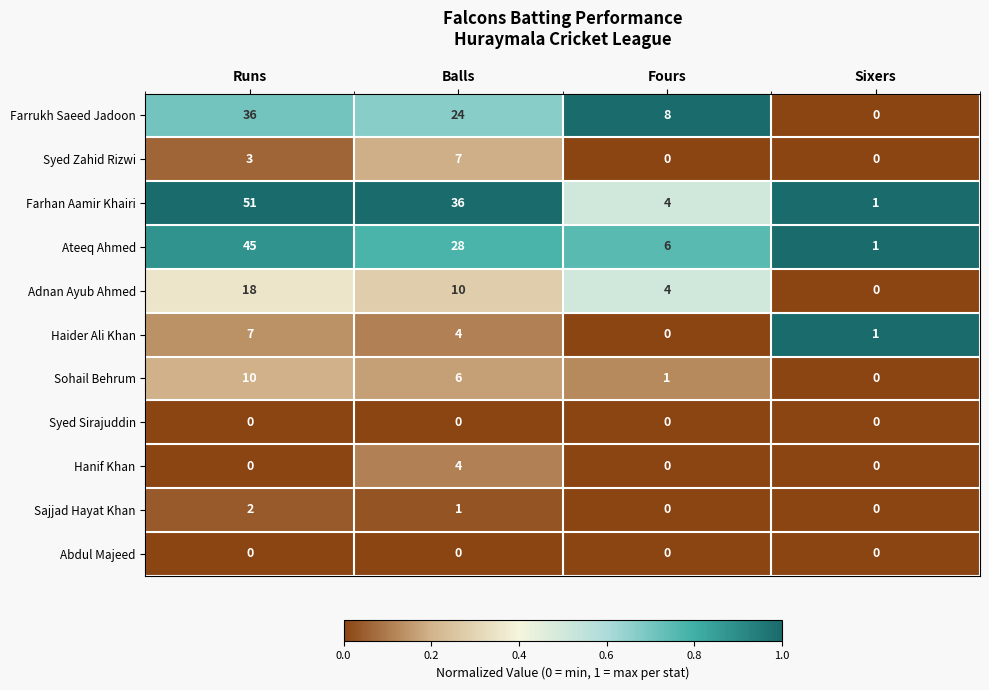

Which category has the highest value in the Farrukh Saeed Jadoon series?

Runs